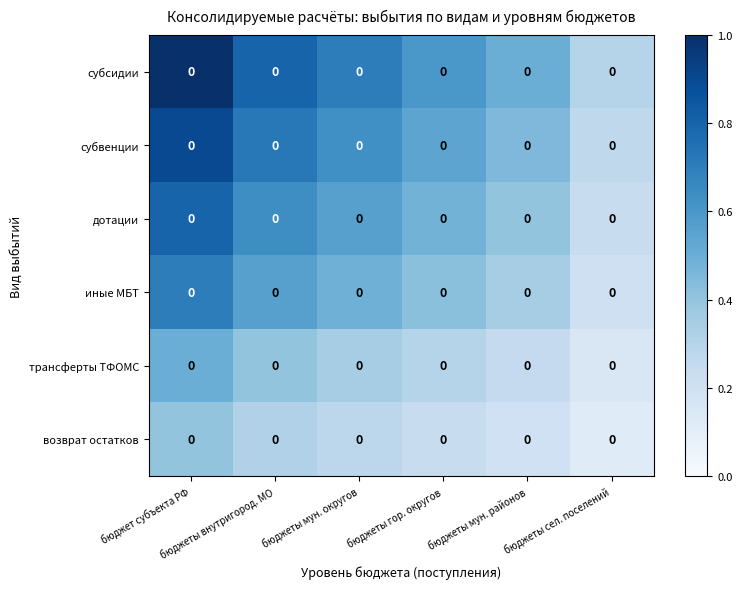

Which label corresponds to the largest value in the chart?

бюджет субъекта РФ